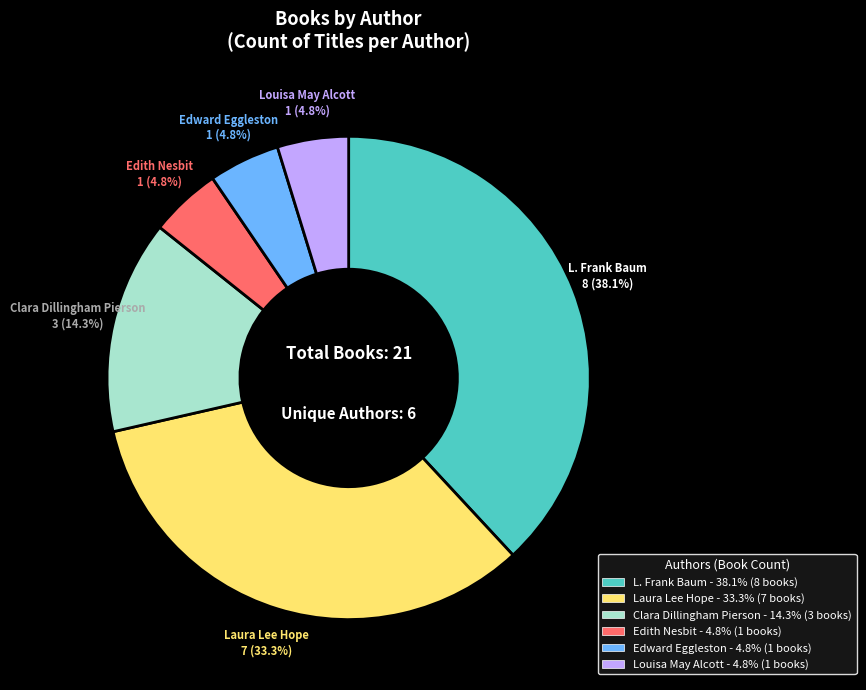

Between L. Frank Baum and Edith Nesbit, which is larger?

L. Frank Baum